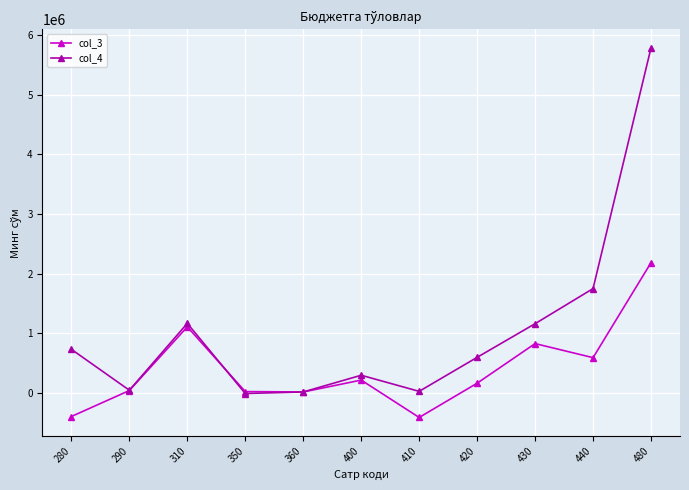

What is the difference between the maximum and minimum values in the col_4 series?

5792431.8